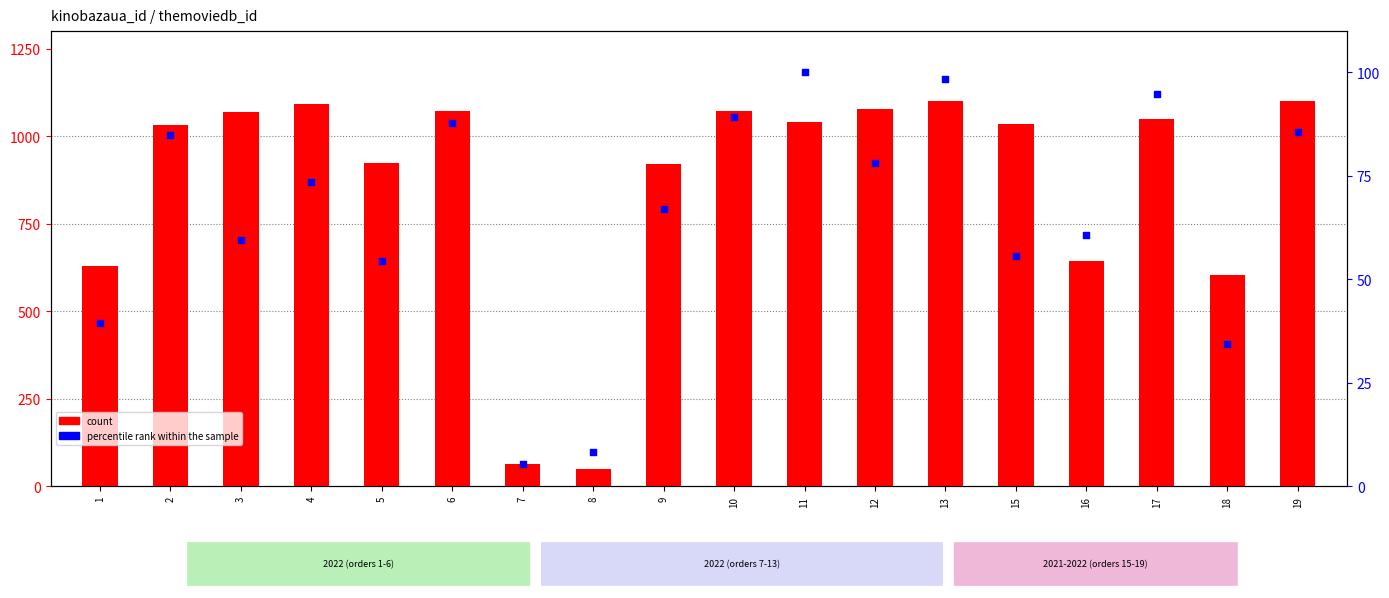

What is the total value across all series at 8?

58.9